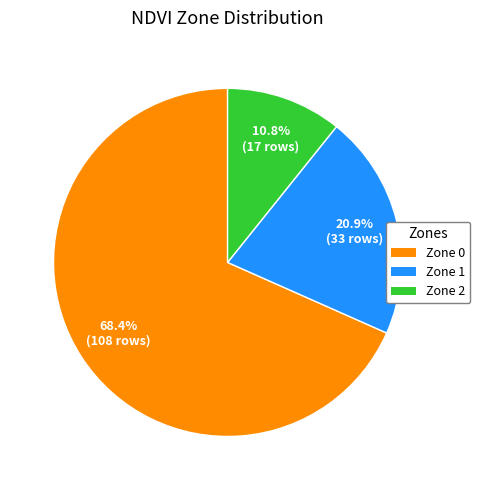

Which slice is the largest?

Zone 0